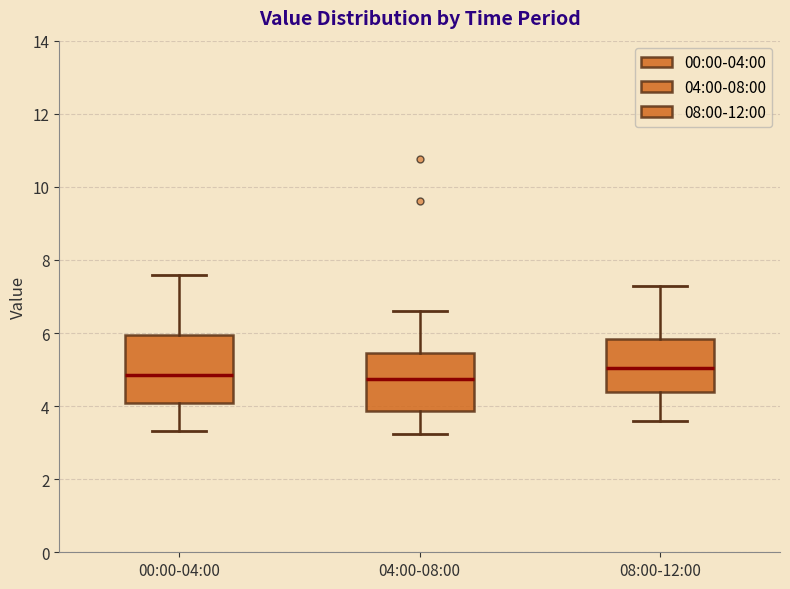

Which box is the tallest, from its lower edge to its upper edge?

00:00-04:00